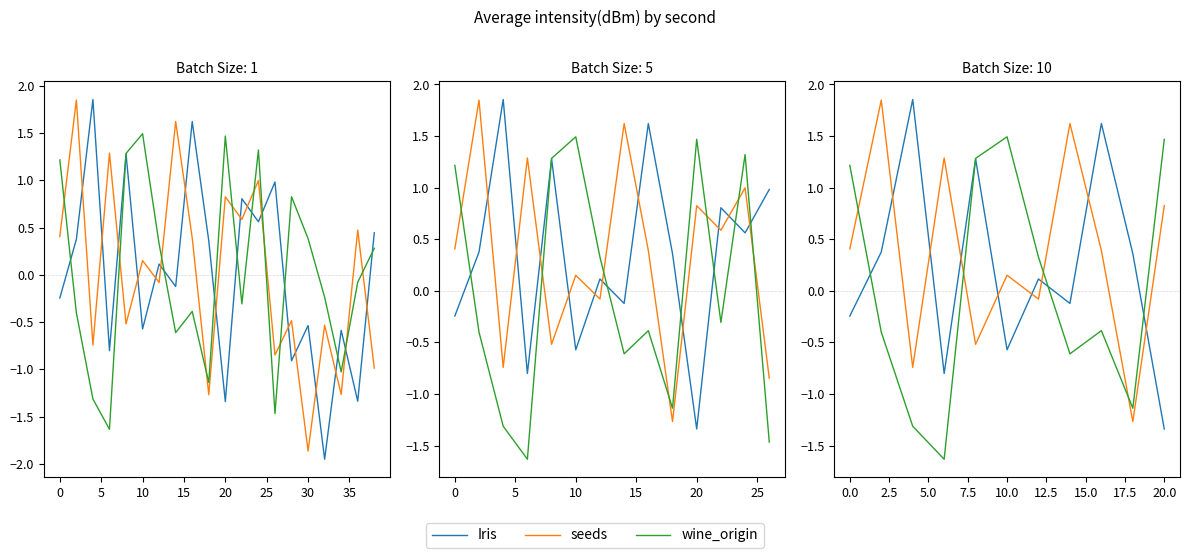

How many values in the seeds series are below 0?

4